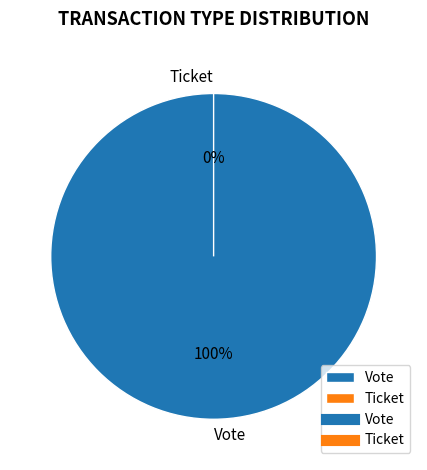

How many slices are in this pie chart?

2